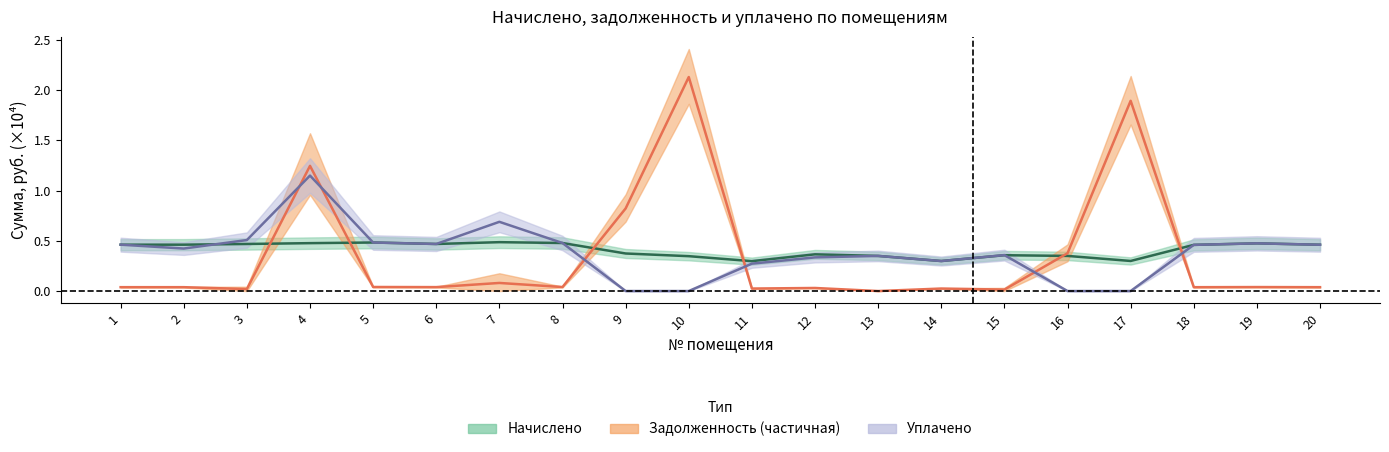

What is the average value of the задолженность_нач series?

0.3